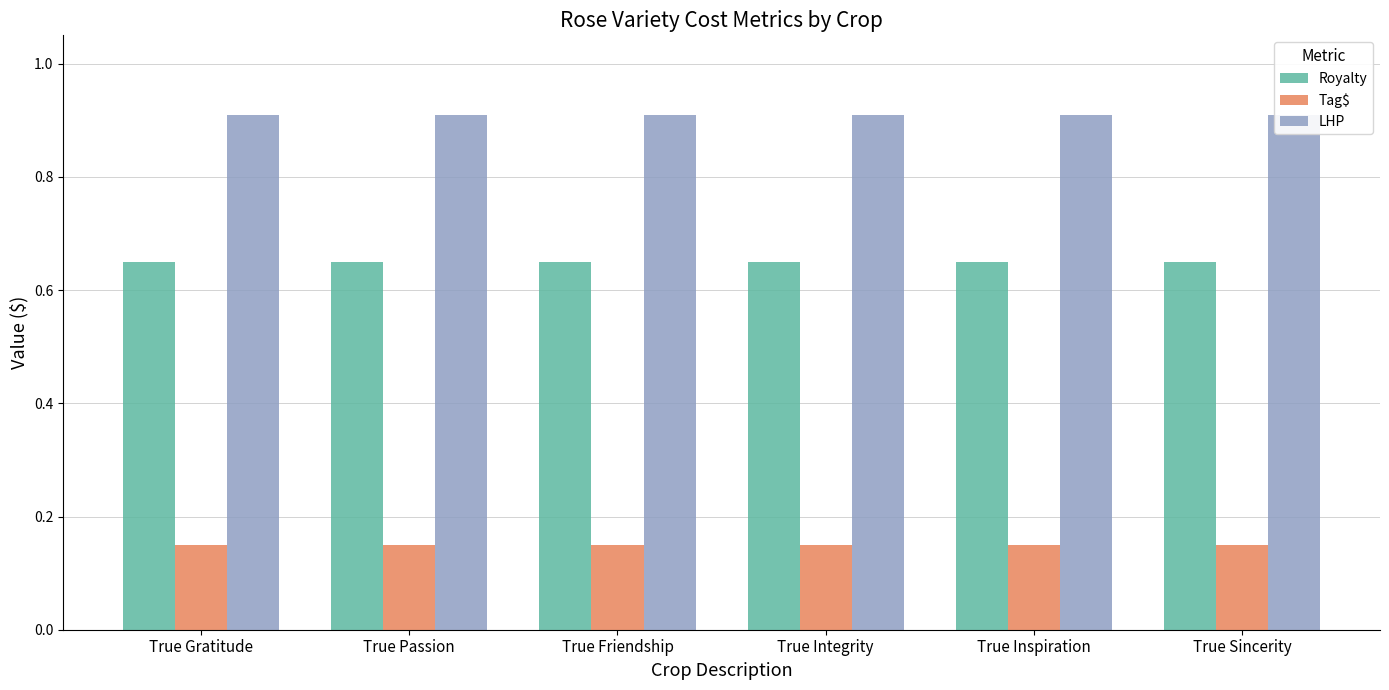

At which category does the chart reach its minimum across all series?

True Gratitude